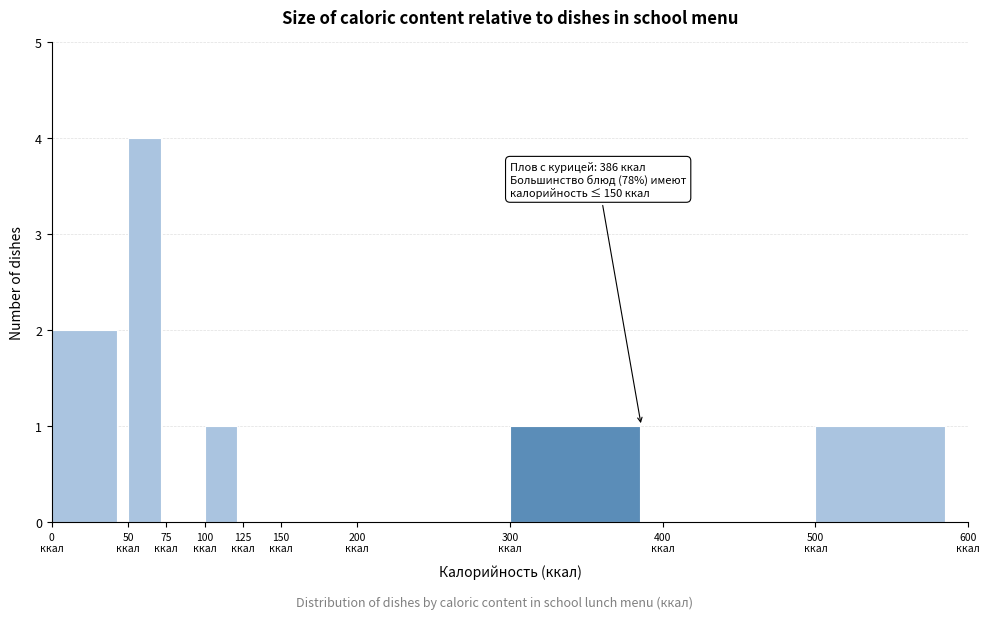

Which range on the x-axis has the tallest bar?

50 to 75